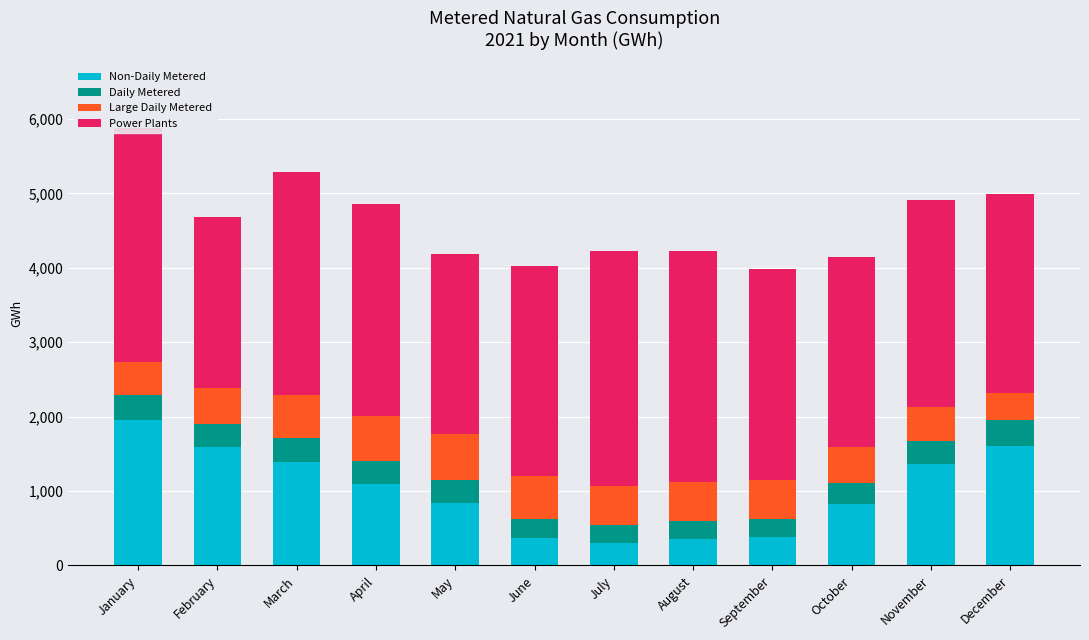

What is the total value across all series at August?

4226